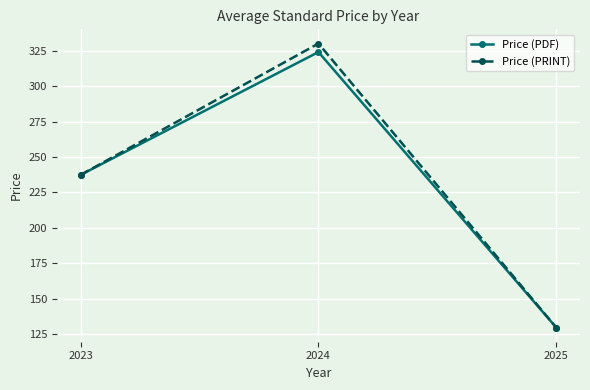

What is the difference between the Price (PDF) values at 2023 and 2025?

107.7